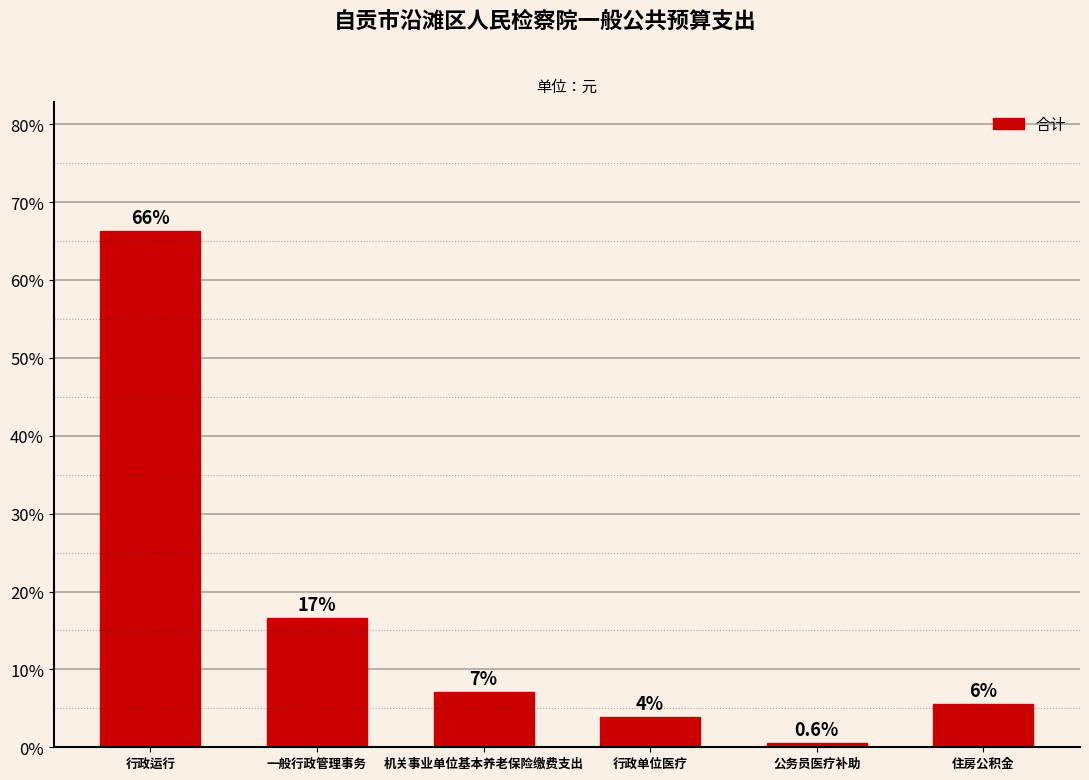

What is the sum of all values?

100.0